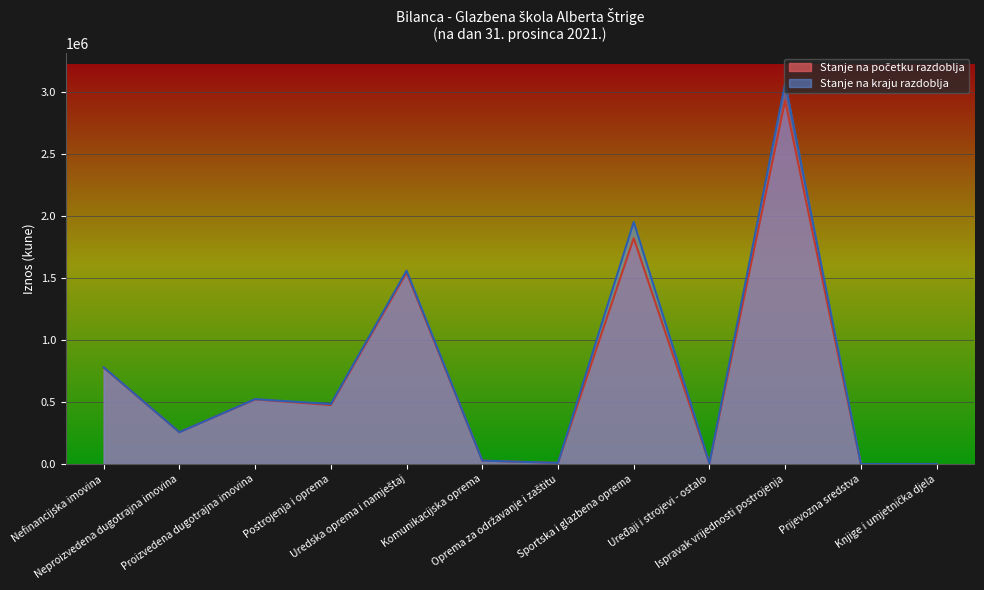

Between Ispravak vrijednosti postrojenja and Prijevozna sredstva, which series saw the biggest shift?

Stanje na kraju razdoblja